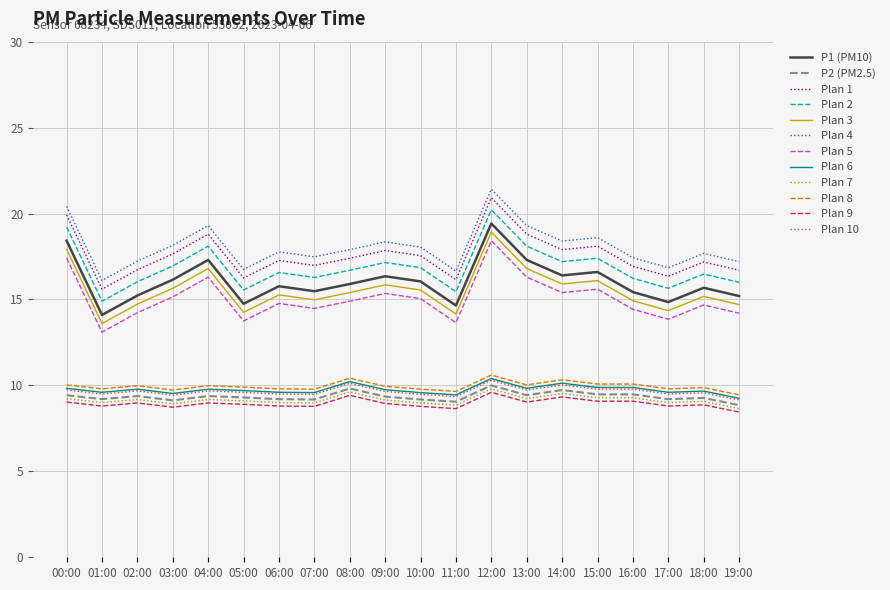

What is the maximum value for Plan 4?

21.4